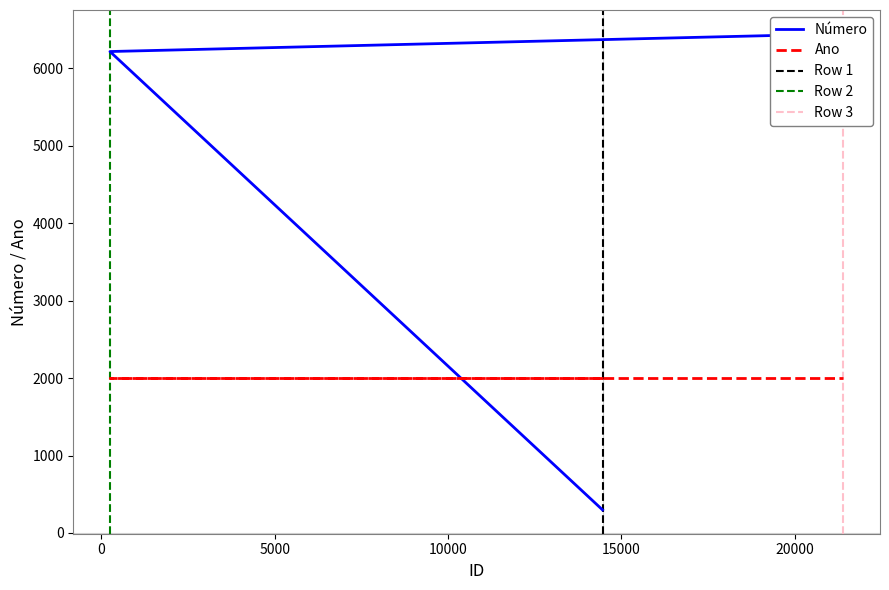

How many data points are less than 6219?

1